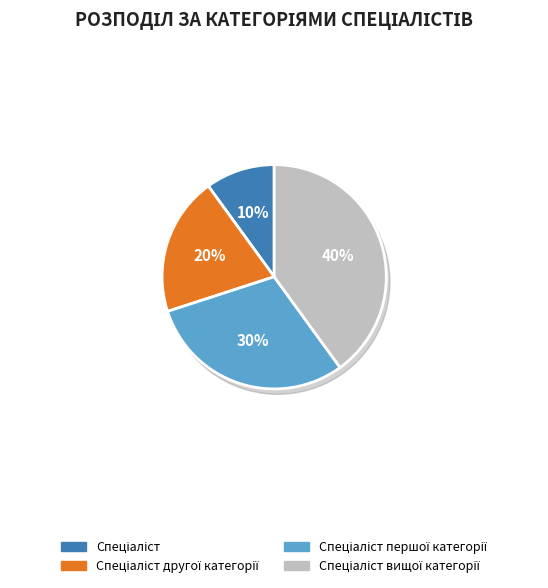

True or false: Спеціаліст accounts for 10% of the total.

True